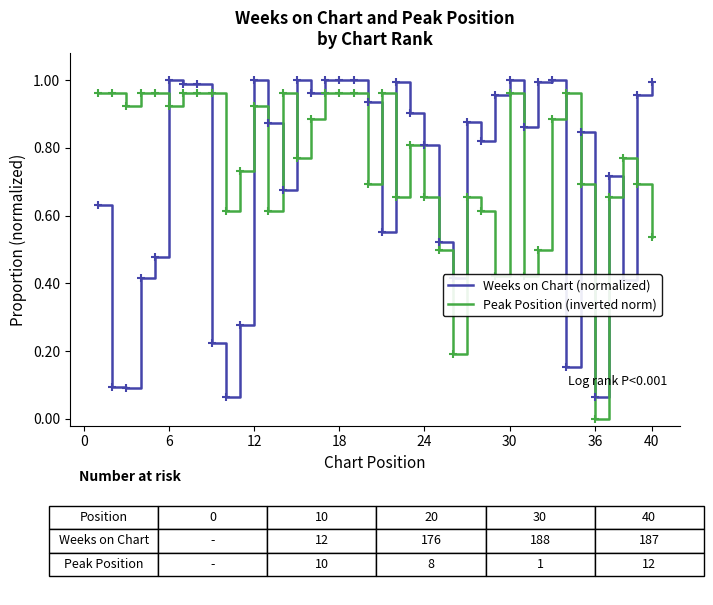

After their last crossing, which series has the higher values: Peak Position (inverted norm) or Weeks on Chart (normalized)?

Weeks on Chart (normalized)